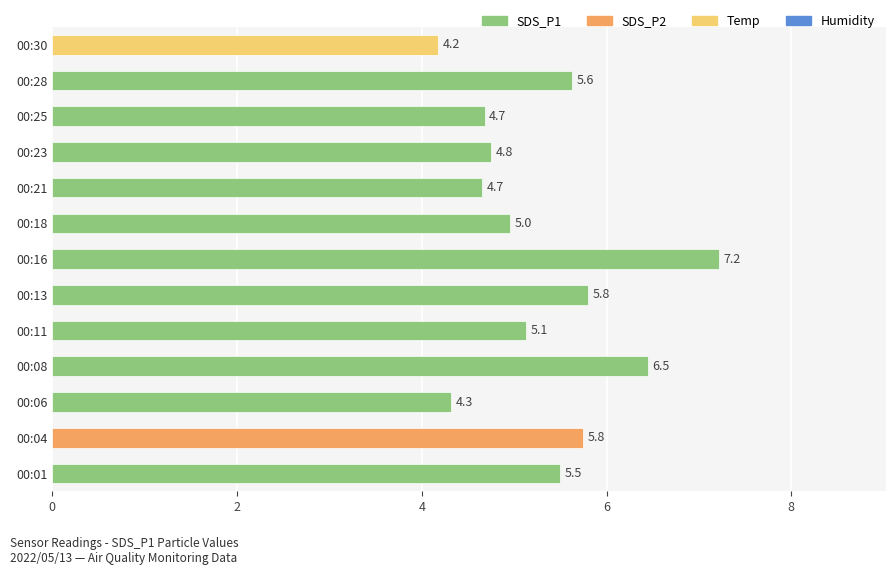

What is the average value?

5.3